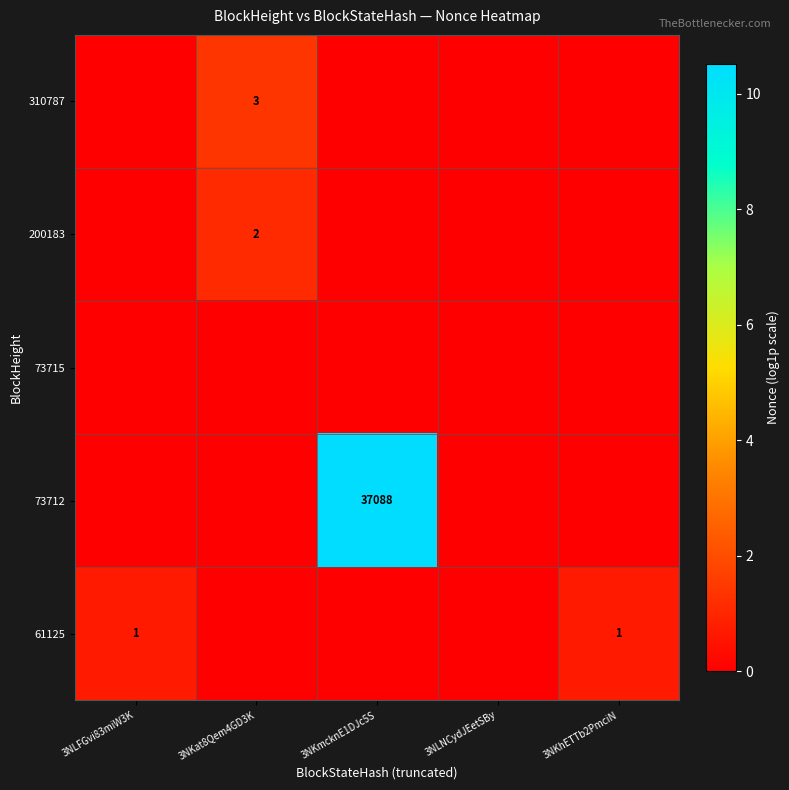

The value of 61125 at 3NKhETTb2PmciN is 1. True or false?

True